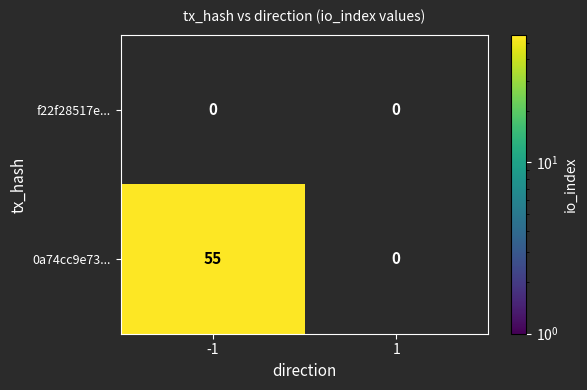

Reading right to left, transcribe all the data shown in this chart.

f22f28517e...: 1=0	-1=0
0a74cc9e73...: 1=0	-1=55